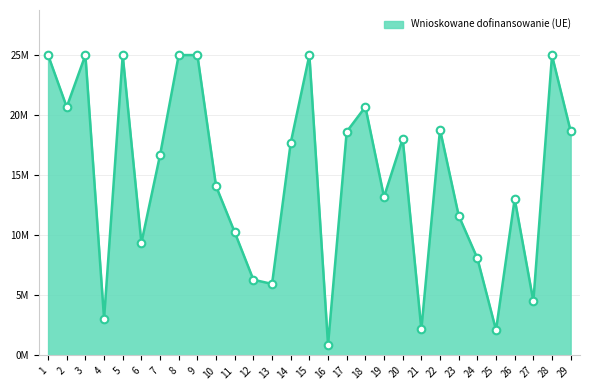

Does the chart have visible grid lines?

Yes